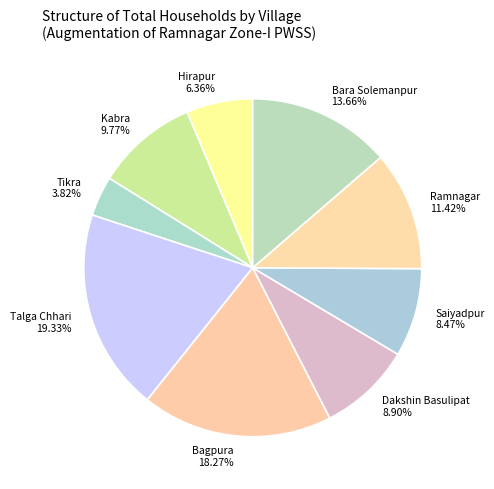

To the nearest percent, what is the combined percentage of Ramnagar and Bara Solemanpur?

25%